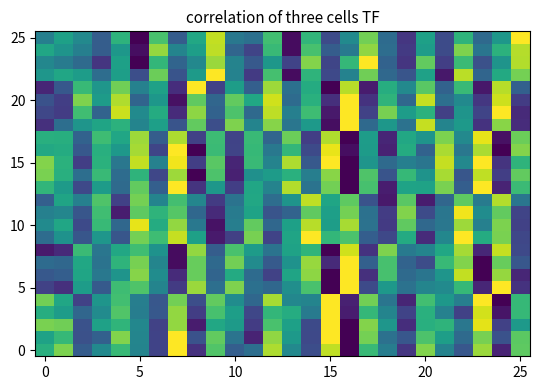

Count the number of data series in this chart.

26